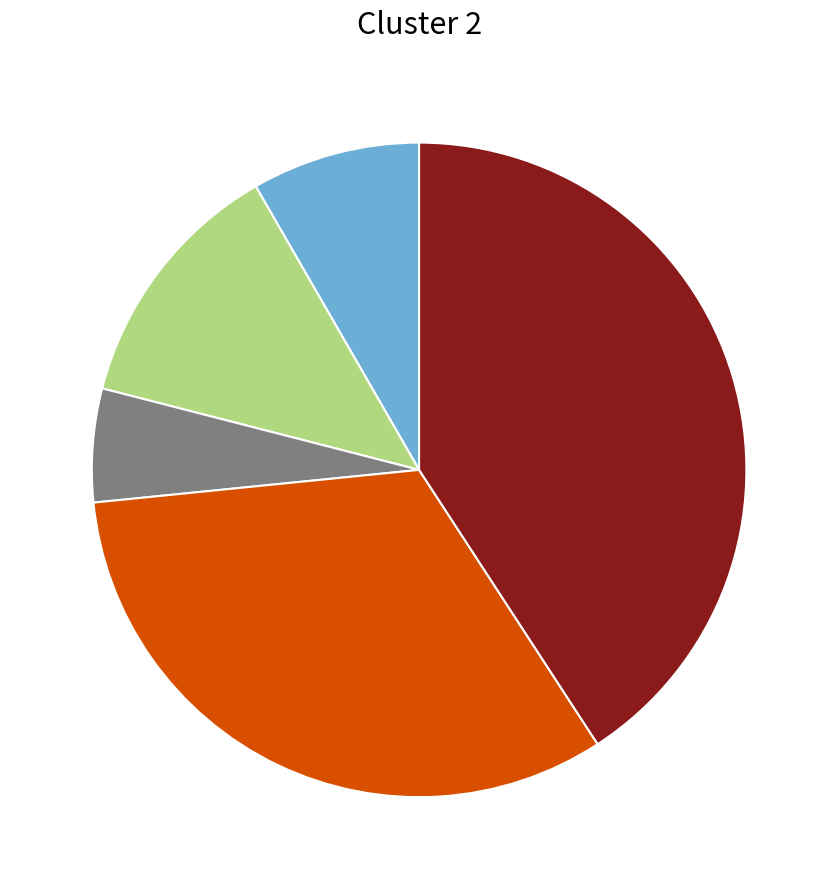

How many slices are in this pie chart?

5